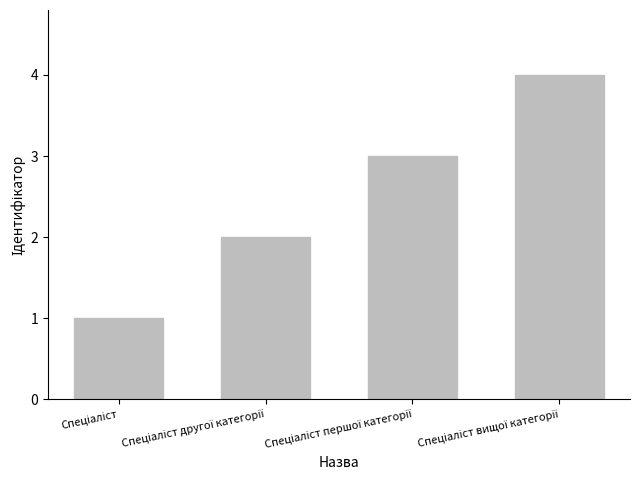

What is the smallest value displayed?

1